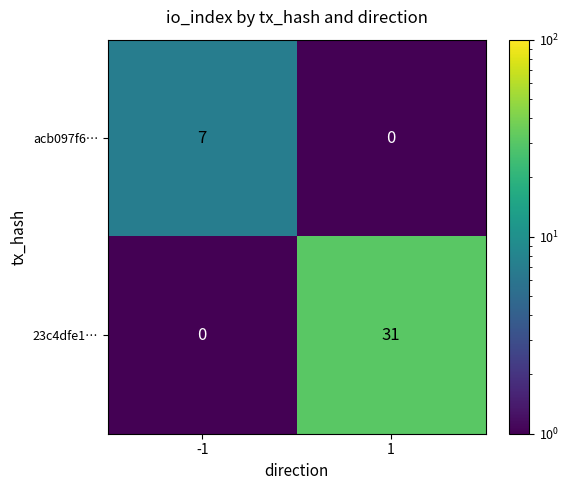

Reading right to left, list all the values displayed in this chart.

acb097f6…: 0	7
23c4dfe1…: 31	0